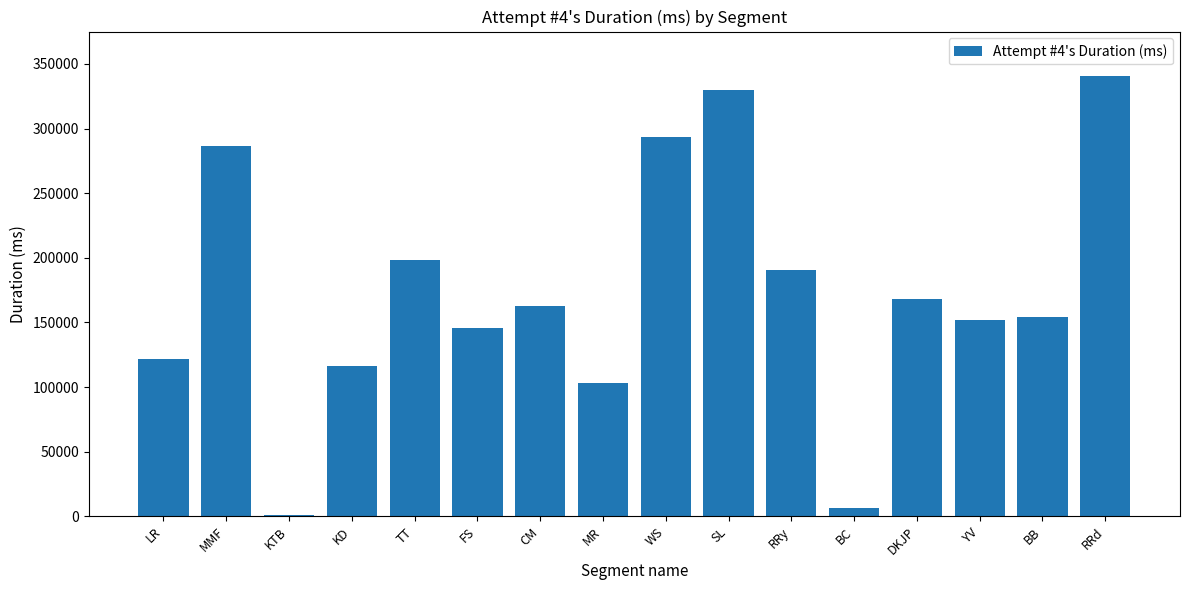

Reading left to right, what are all the values shown in this chart?

121525	286374	918	116426	198446	145923	162430	103204	293596	329740	190335	6715	167802	151540	154151	340954